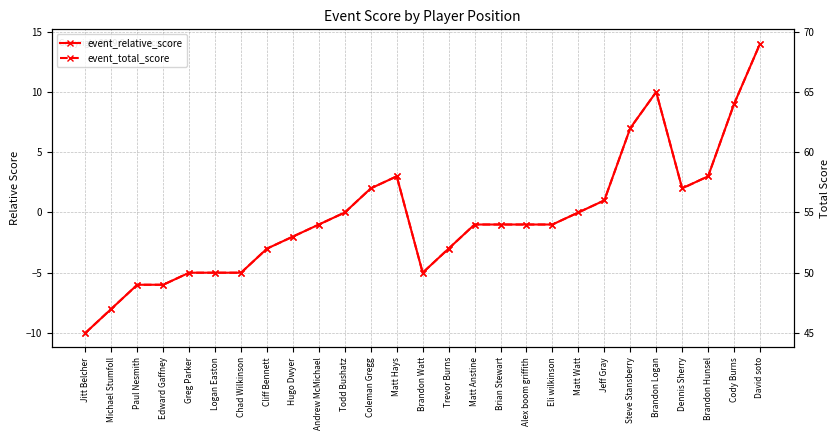

How many negative values does the event_relative_score series have?

16